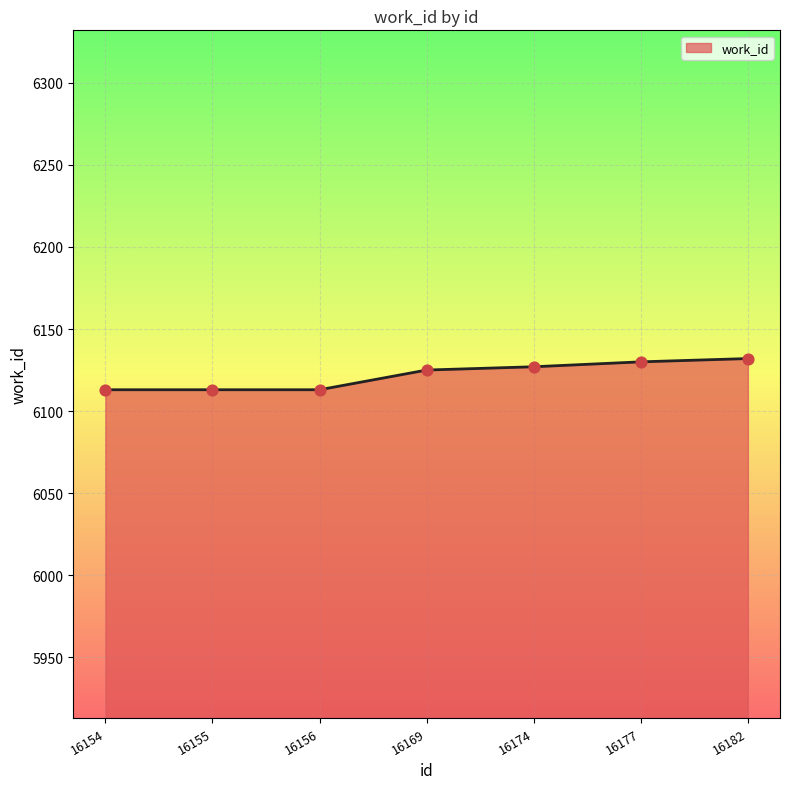

Between 16177 and 16156, which is larger?

16177